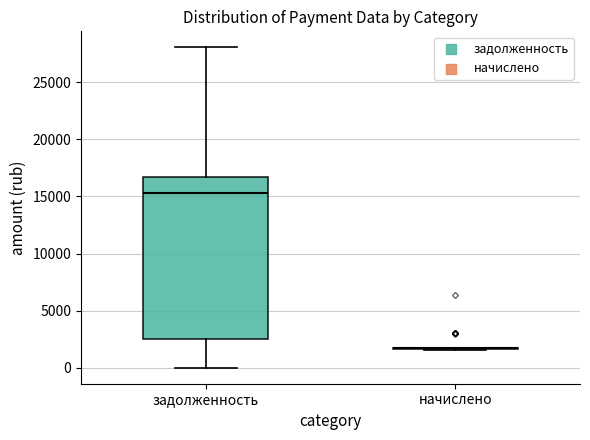

Reading left to right, transcribe this box plot: for each box, give where its median line is, the range the box spans, and where its two whiskers end, as read against the y-axis. The values are not printed on the chart, so give them approximately, as read against the axis.

задолженность: median 15500, box 2500 to 16500, whiskers 0 to 28000
начислено: box collapsed to a line at 1500, whiskers 1500 to 1500